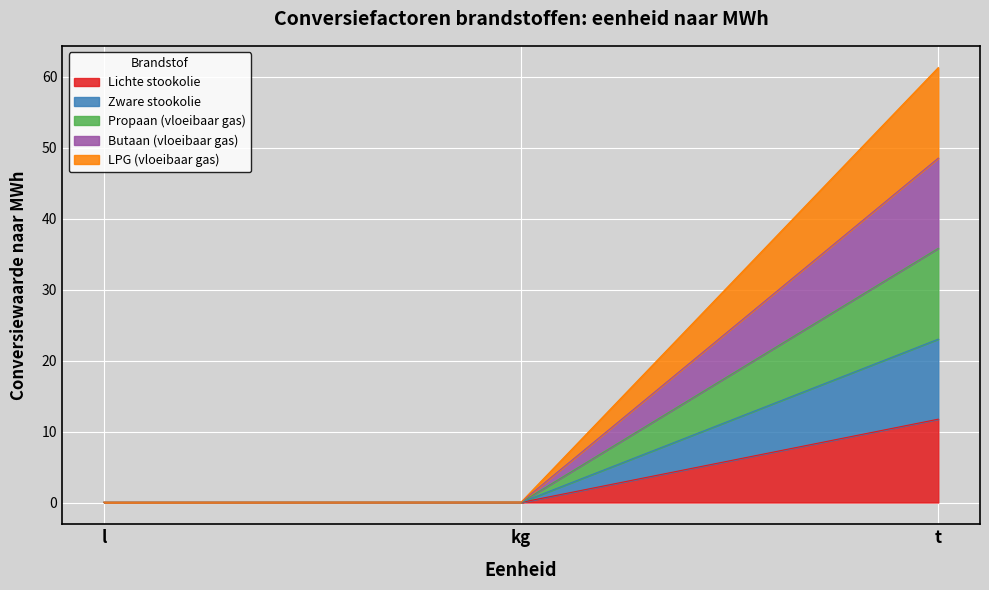

At how many categories does at least one series exceed 18?

1